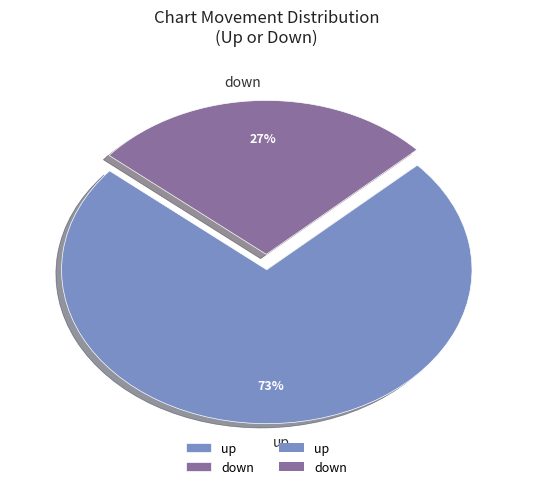

Count the number of slices in the pie.

2